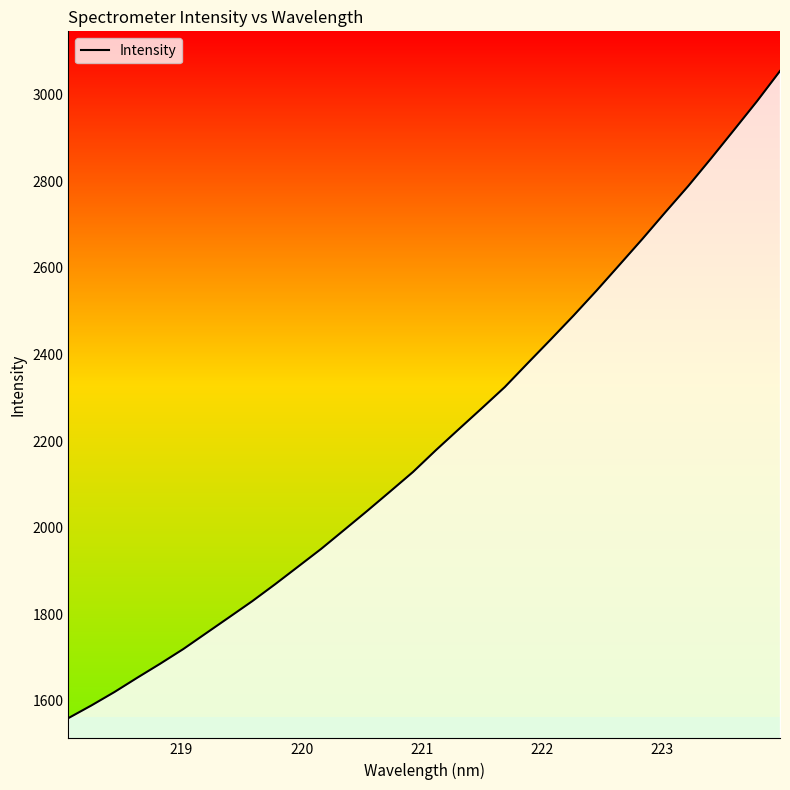

What is the maximum value shown in the chart?

3054.7